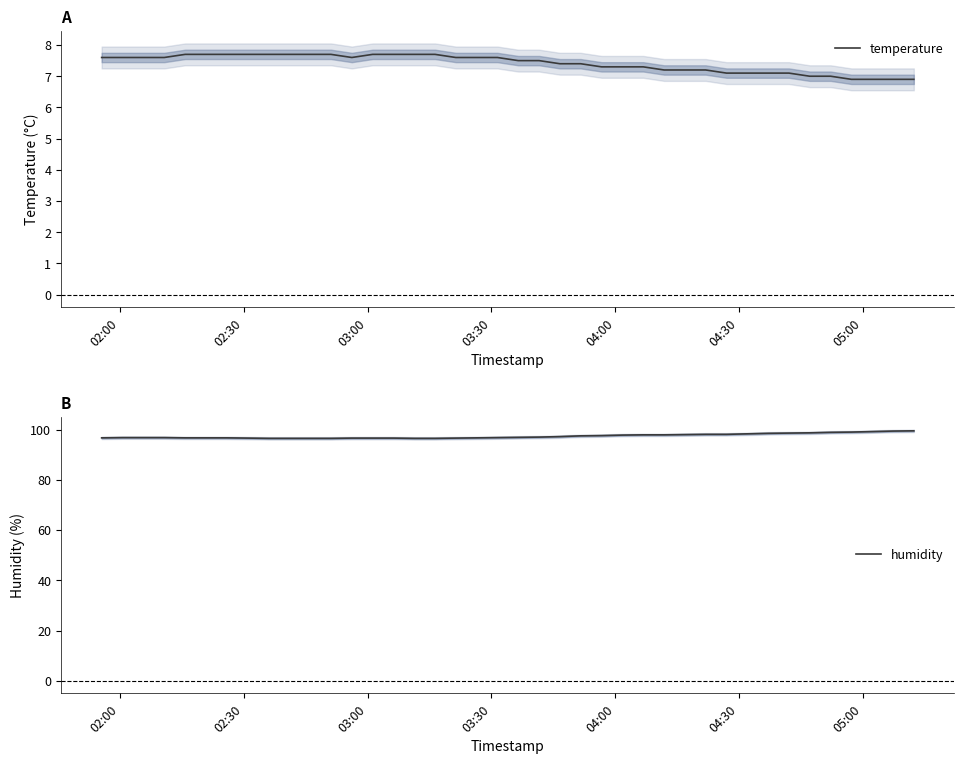

Reading left to right, list all the values displayed in this chart.

temperature: 7.6	7.6	7.6	7.6	7.7	7.7	7.7	7.7	7.7	7.7	7.7	7.7	7.6	7.7	7.7	7.7	7.7	7.6	7.6	7.6	7.5	7.5	7.4	7.4	7.3	7.3	7.3	7.2	7.2	7.2	7.1	7.1	7.1	7.1	7.0	7.0	6.9	6.9	6.9	6.9
humidity: 96.7	96.8	96.8	96.8	96.7	96.7	96.7	96.6	96.5	96.5	96.5	96.5	96.6	96.6	96.6	96.5	96.5	96.6	96.7	96.8	96.9	97.0	97.2	97.5	97.6	97.8	97.9	97.9	98.0	98.1	98.1	98.3	98.5	98.6	98.7	98.9	99.0	99.2	99.4	99.5